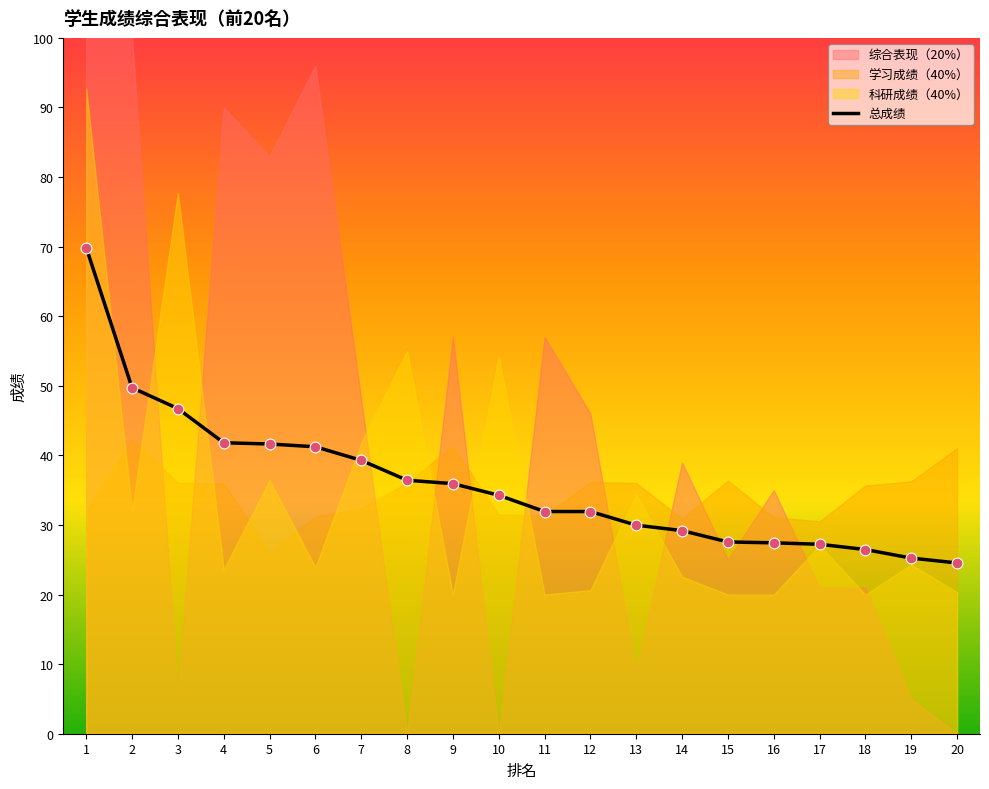

Which has a higher value, 13 or 15?

13